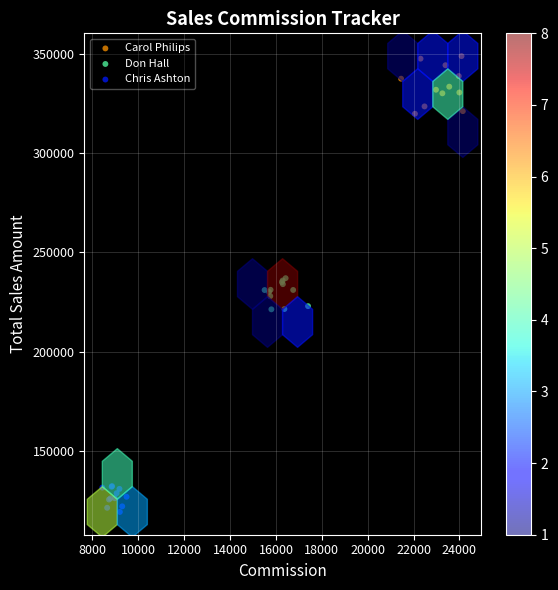

Which series contains the lowest Y value?

Chris Ashton